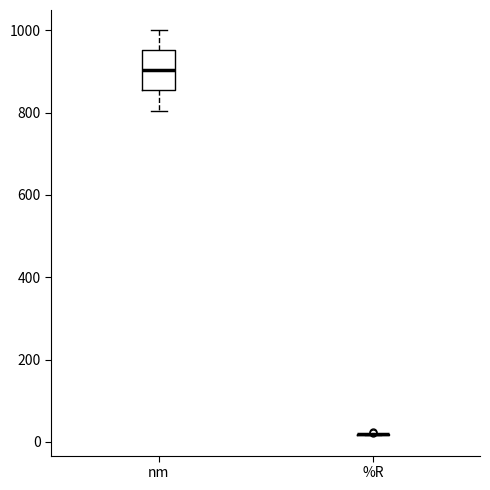

Where does the lower whisker of the box for nm end on the y-axis? The values are not printed on the chart, so give them approximately, as read against the axis.

800